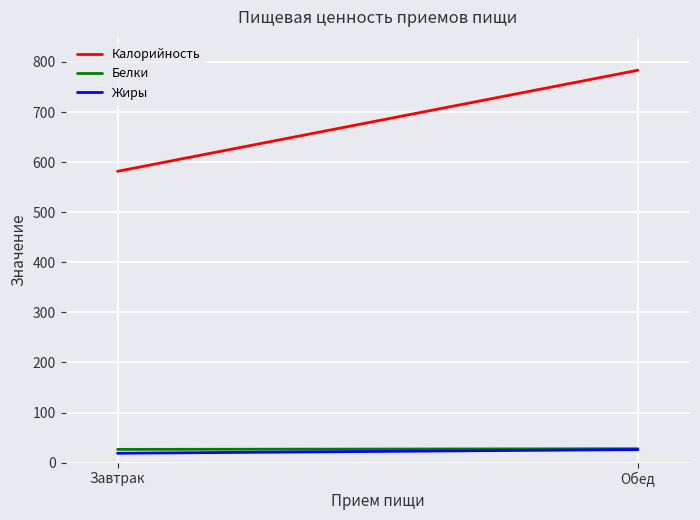

What is the greatest value displayed?

783.4